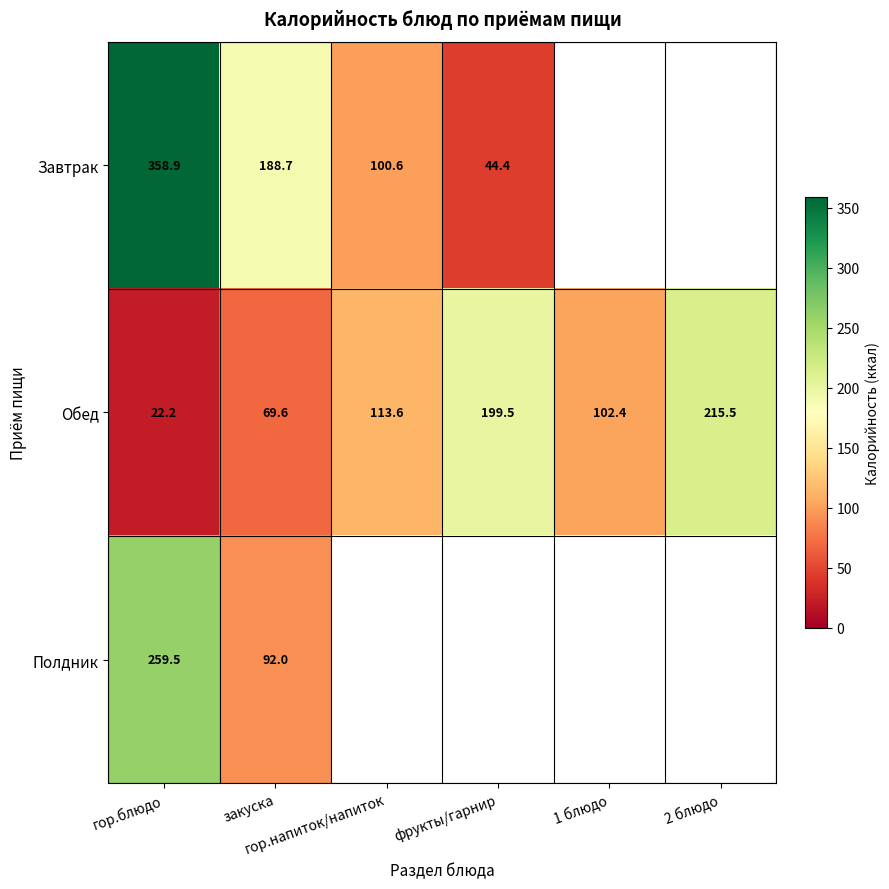

Between гор.блюдо and закуска, which is larger?

гор.блюдо